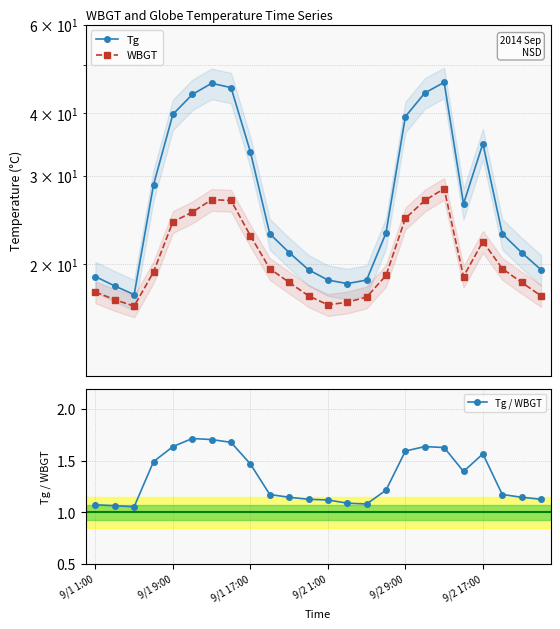

What is the value of the Tg point at the 1st from the left?

18.9